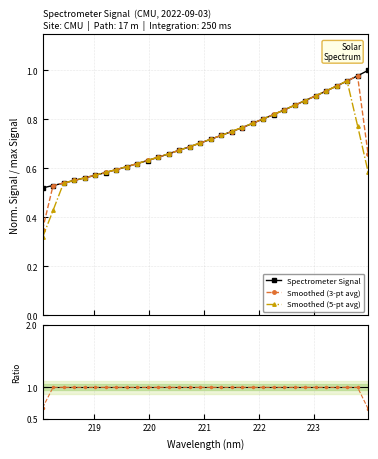

What is the difference between the second highest and second lowest values in the Spectrometer Signal series?

0.4